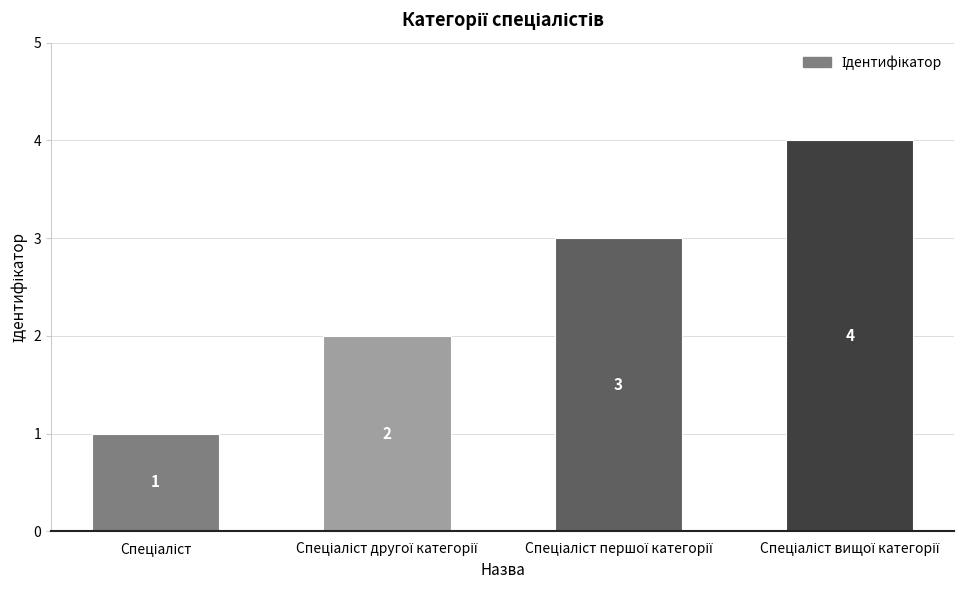

What is the sum of all values?

10